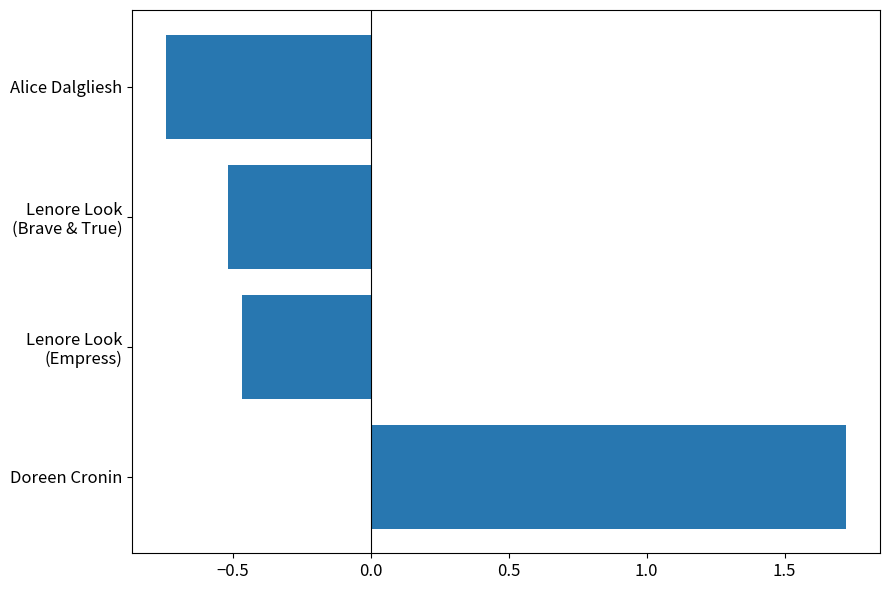

How many values are below zero?

3